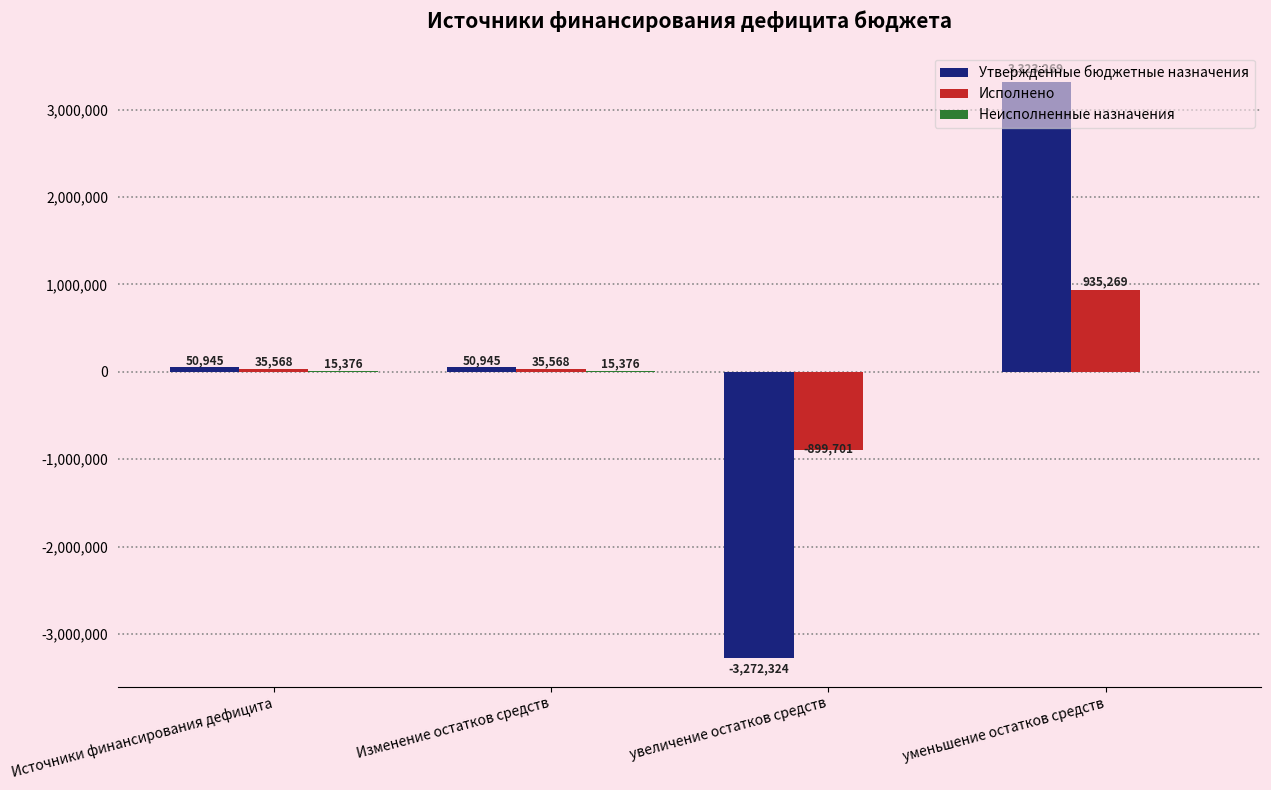

Which series has the largest total across all categories?

Утверждённые бюджетные назначения